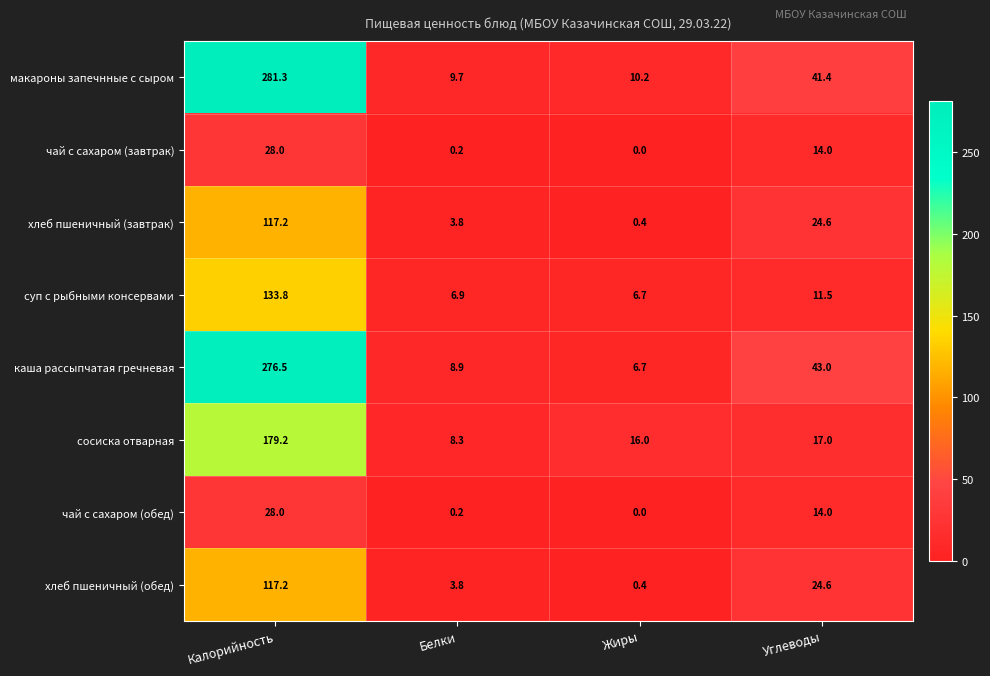

At how many categories does at least one series exceed 267?

1